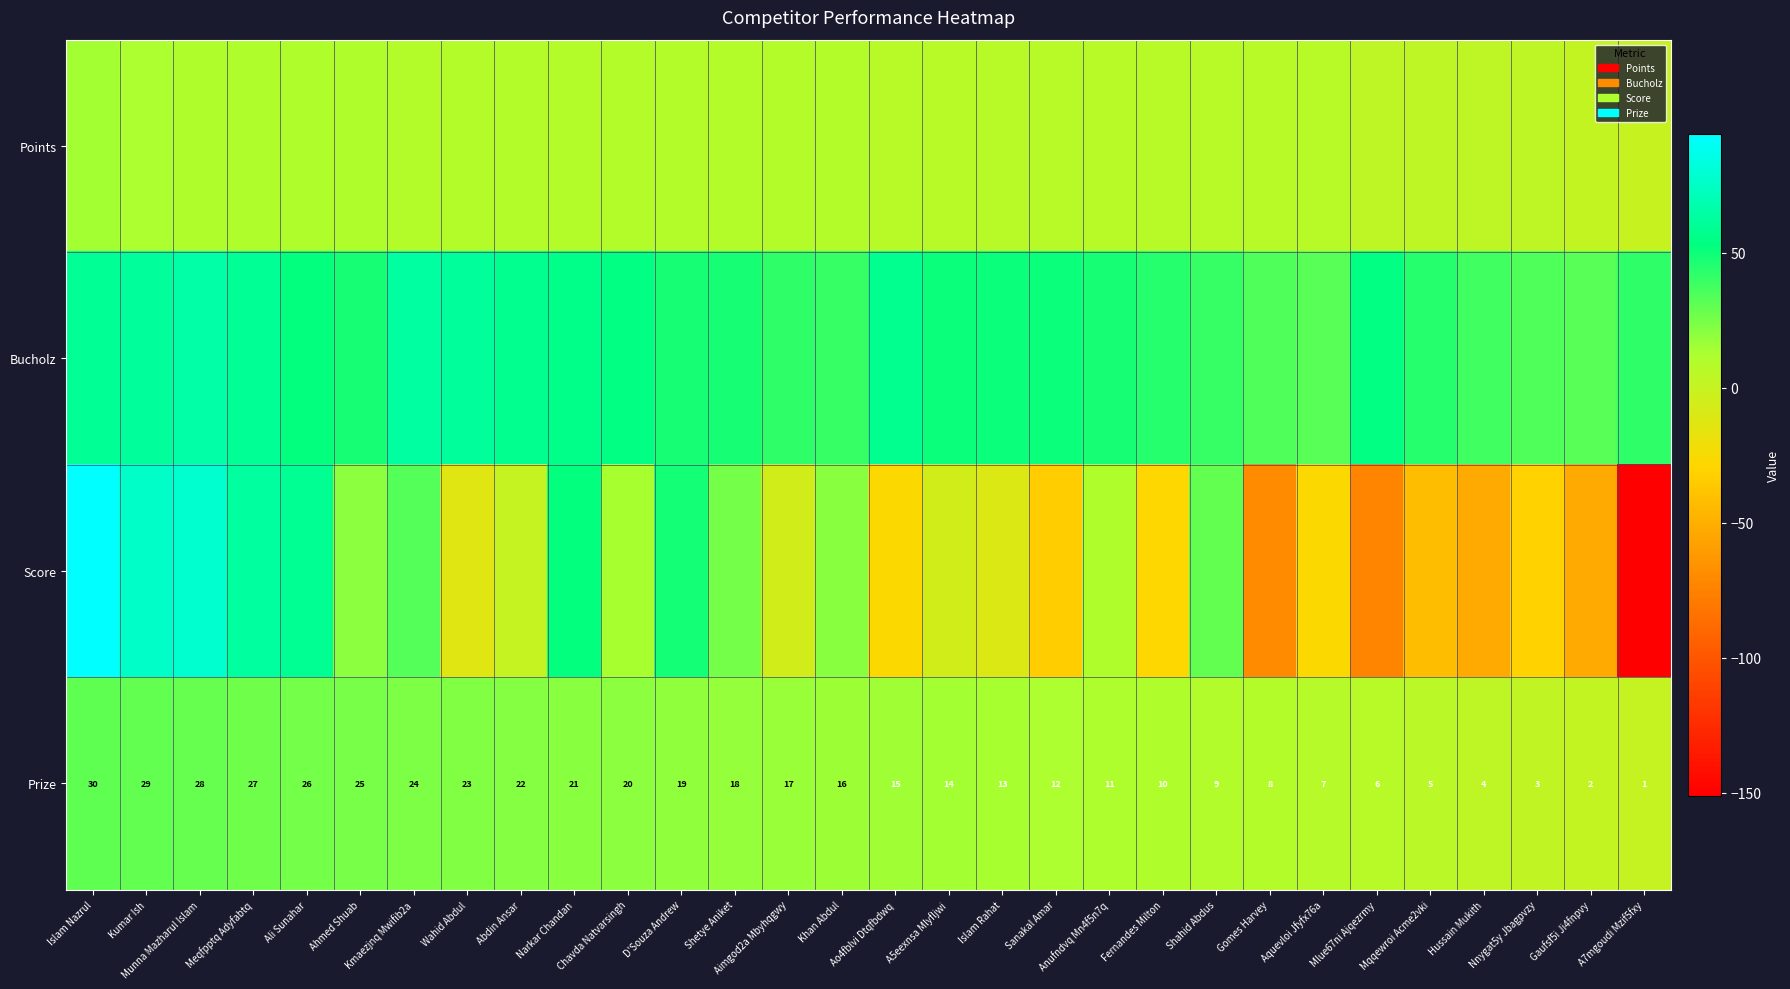

What is the sum of all Prize values?

465